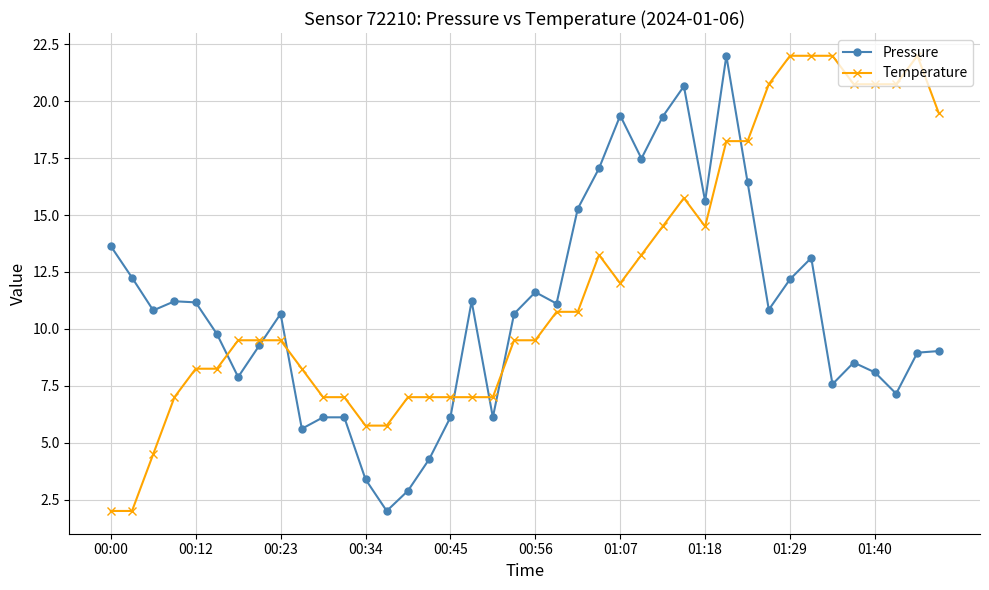

Rank the series by their average value, from highest to lowest.

Temperature, Pressure